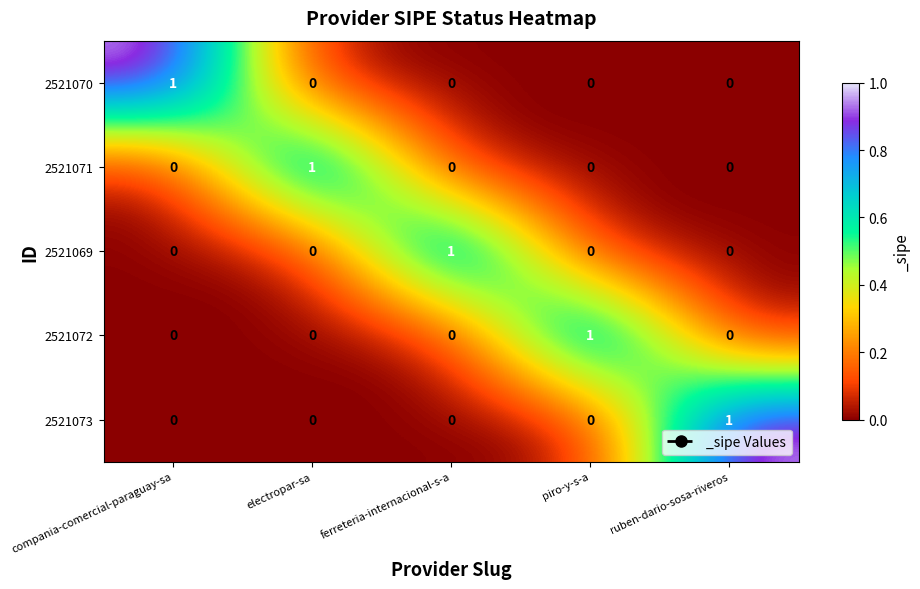

What is the difference between the highest and lowest values at electropar-sa?

1